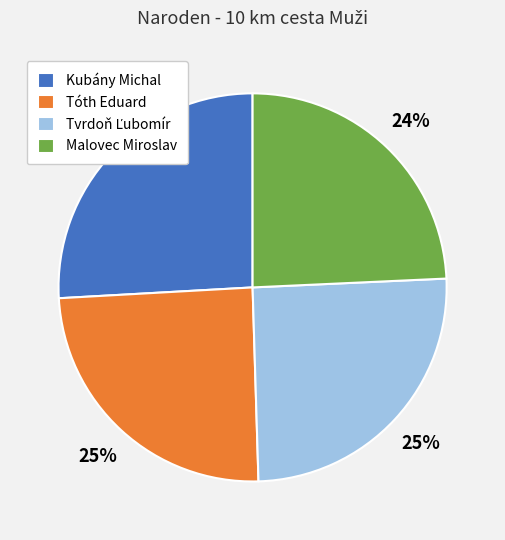

Does Tóth Eduard represent more than half of the total?

No